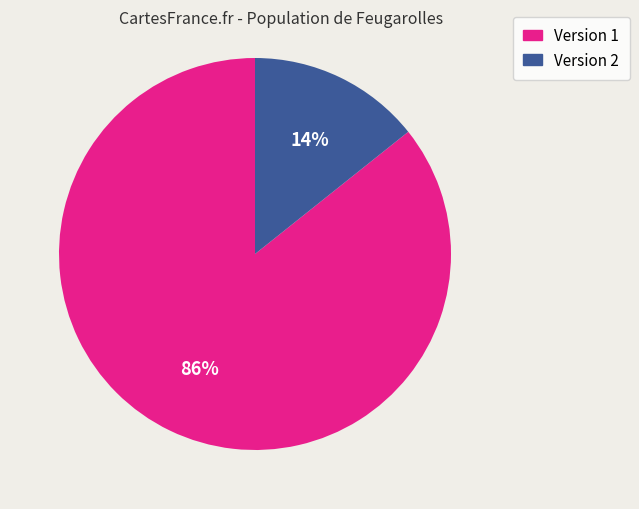

Combined, do Version 2 and Version 1 account for over 50%?

Yes